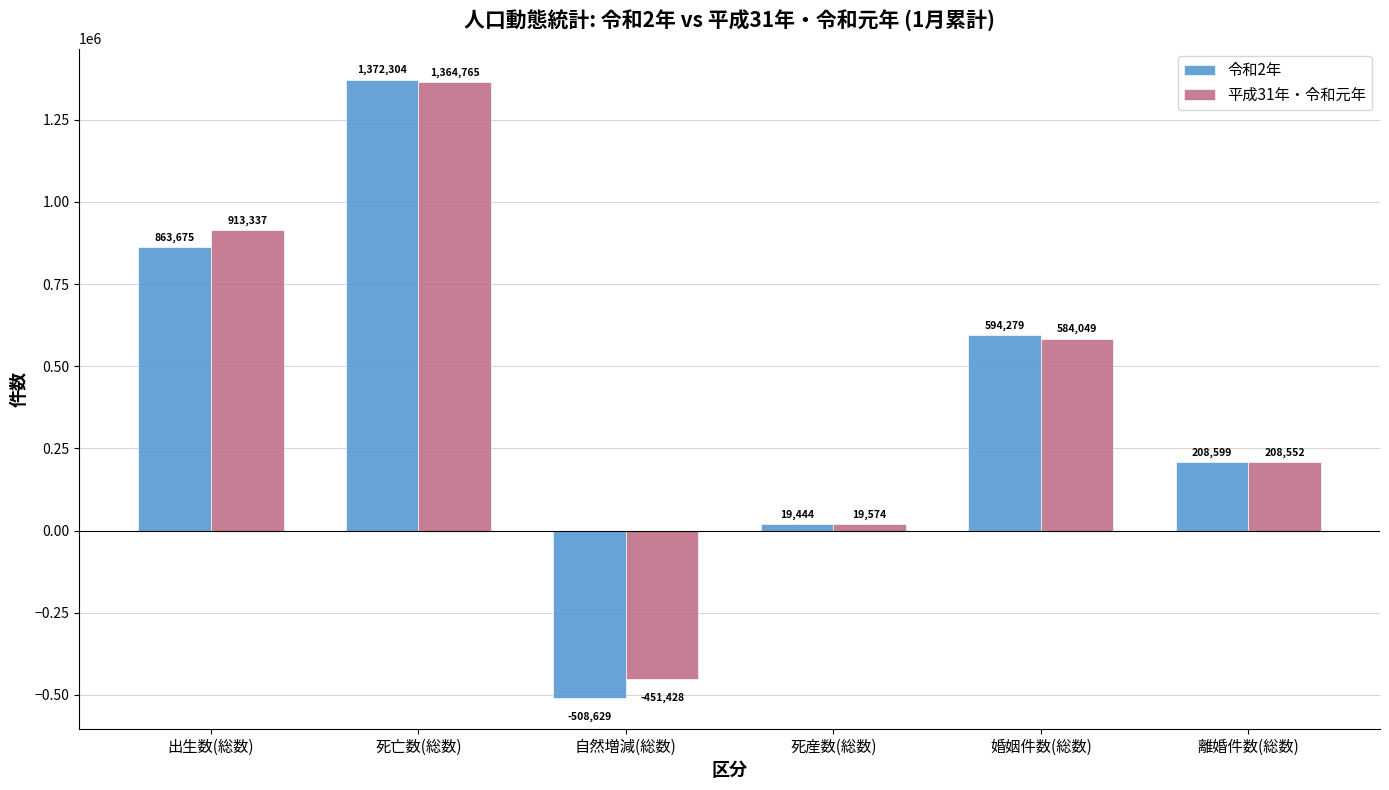

How many values in 平成31年・令和元年 are above zero?

5